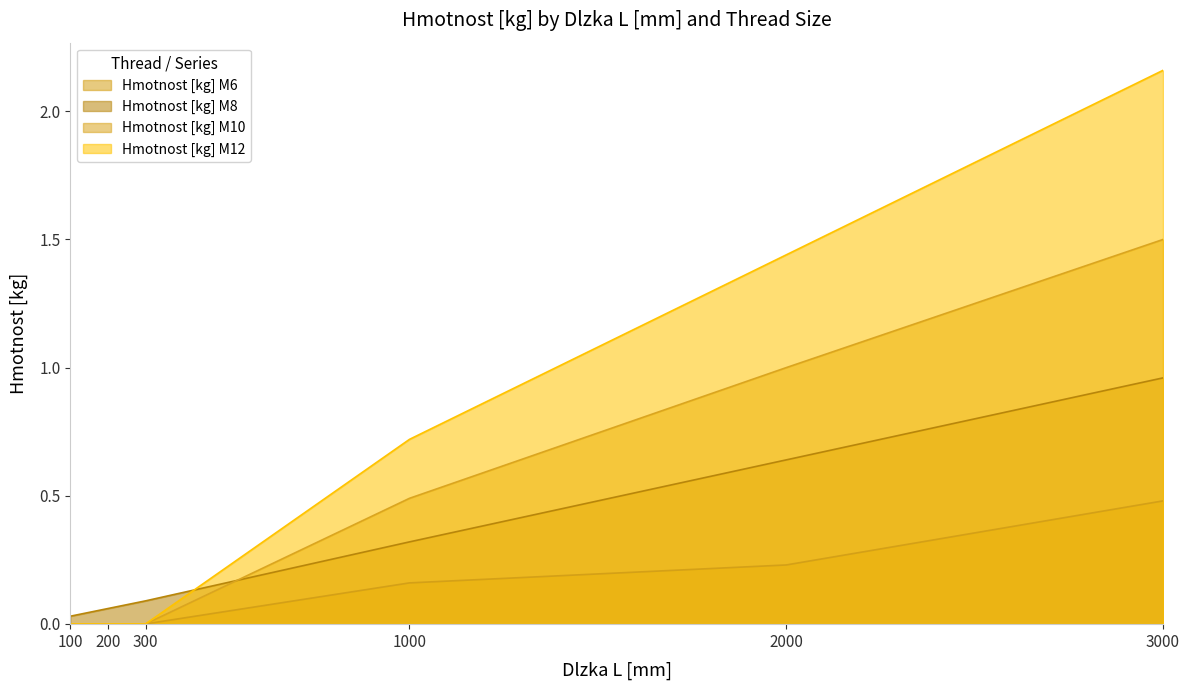

Which series has the largest range (max minus min)?

Hmotnost [kg] M12